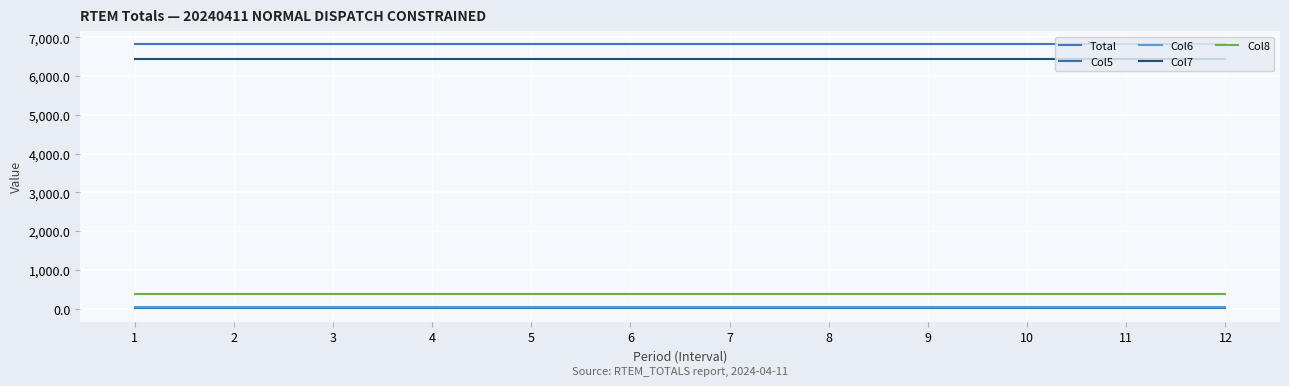

The Col5 series shows 4.7 at 9. True or false?

True